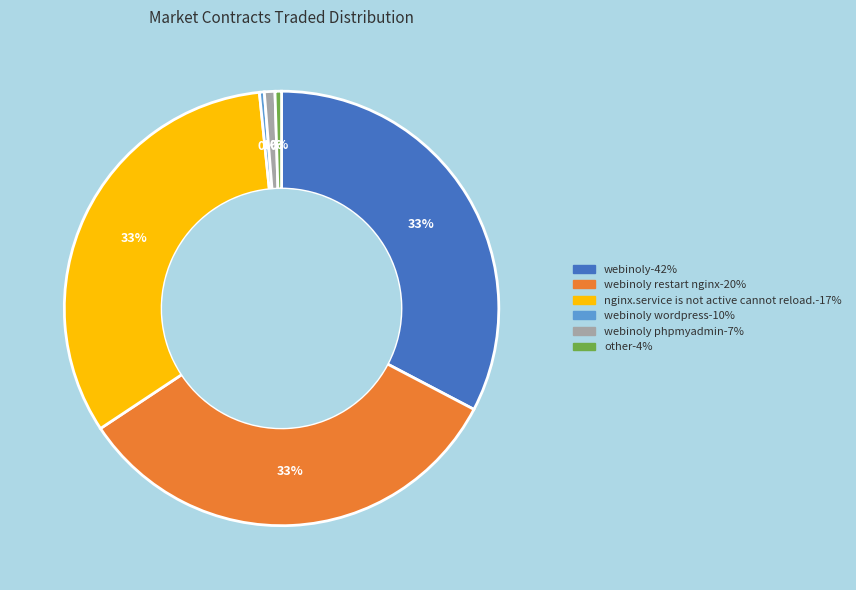

Is there a majority slice in this chart?

No